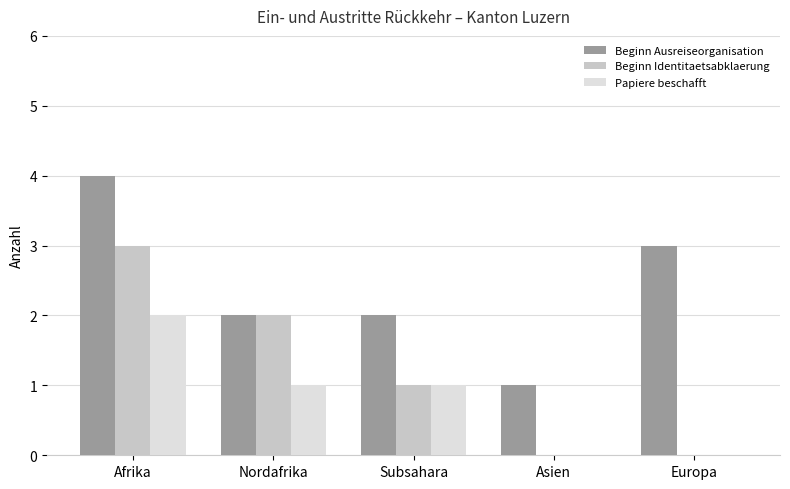

Which series changed the most between Nordafrika and Subsahara?

Beginn Identitaetsabklaerung